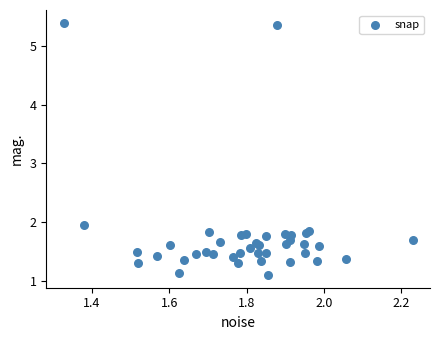

What Y value in the scatter plot is closest to 3?

1.9